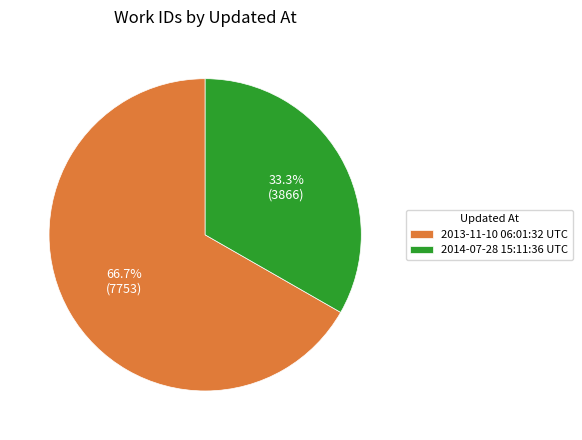

To the nearest percent, what percentage of the pie is 2014-07-28 15:11:36 UTC?

33%